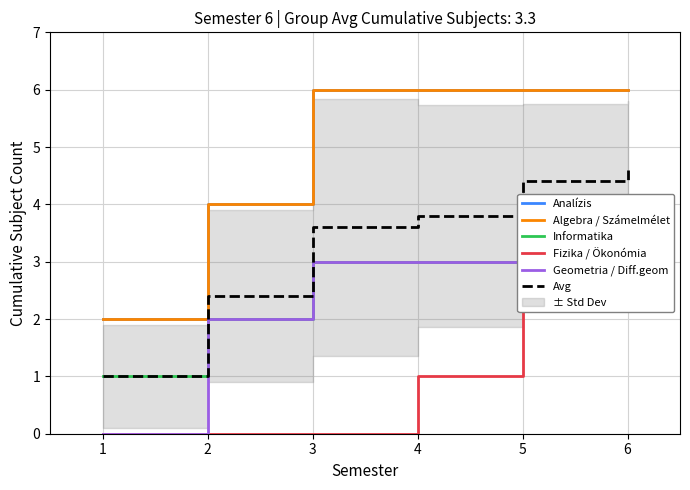

True or false: Informatika and Analízis intersect in this chart.

False